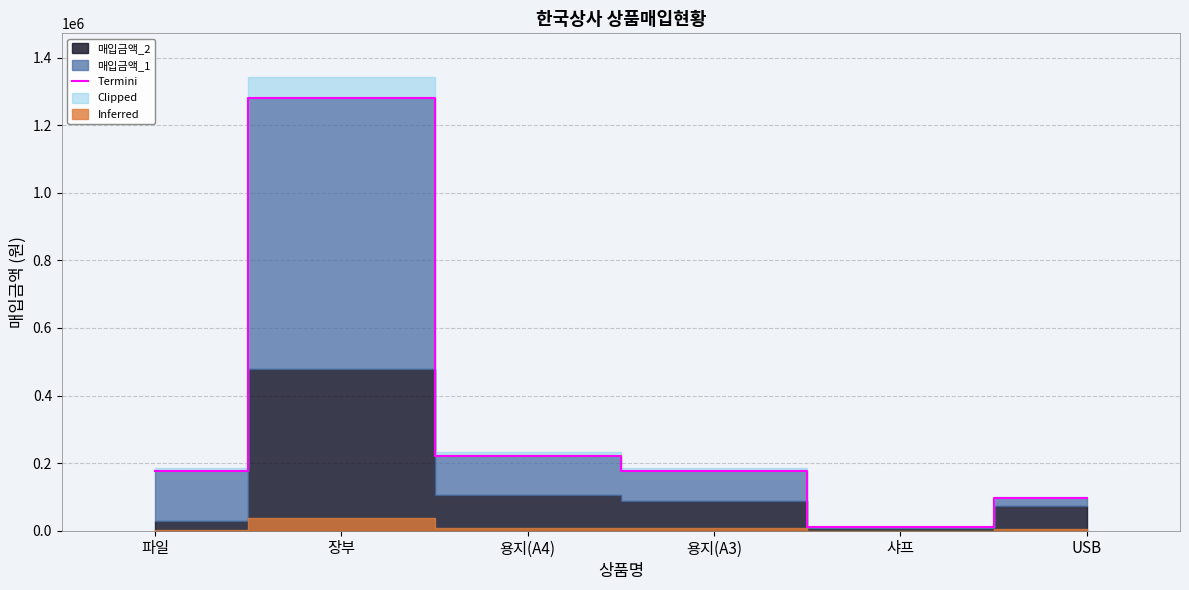

At which label is the value closest to 644800?

용지(A4)